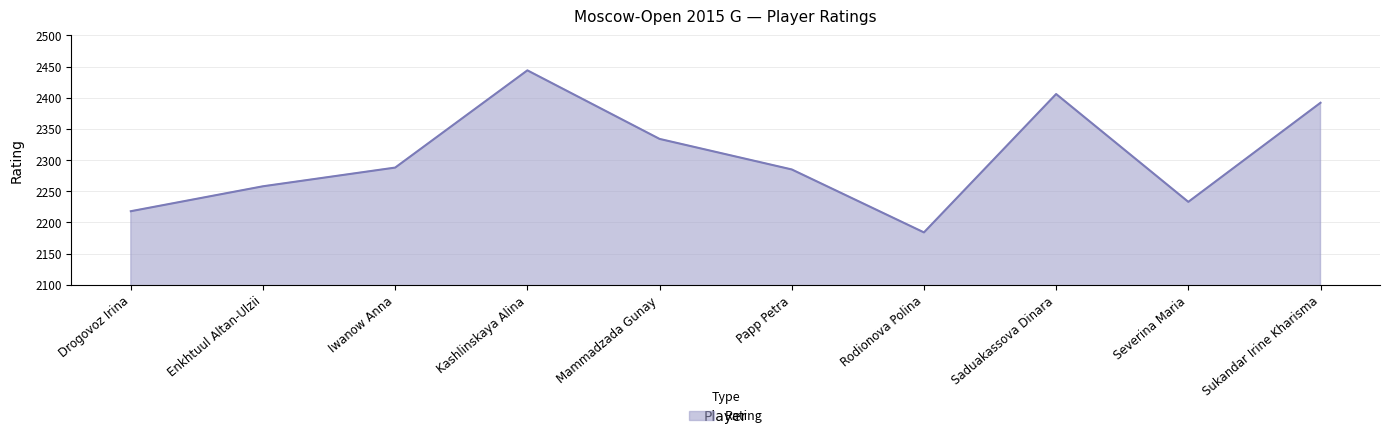

At which label is the value closest to 2314?

Mammadzada Gunay